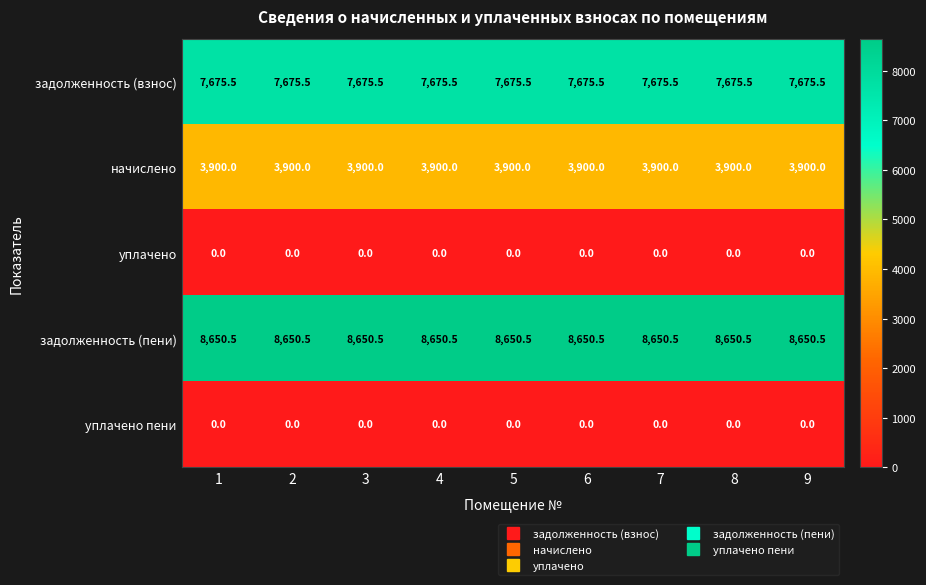

The value of задолженность (пени) at 2 is 8650.5. True or false?

True